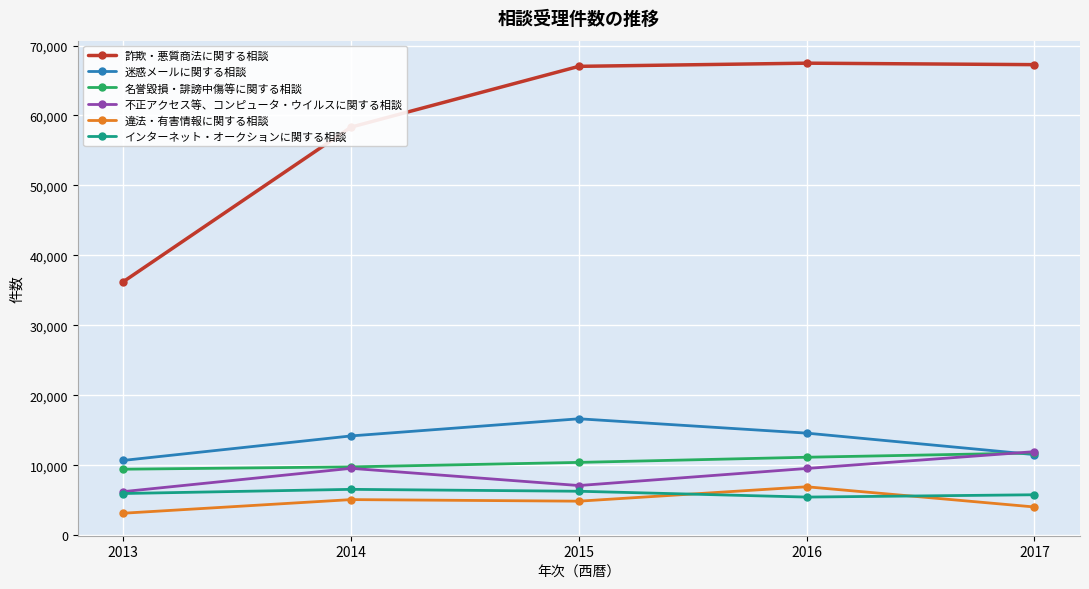

At how many categories does at least one series exceed 32554?

5